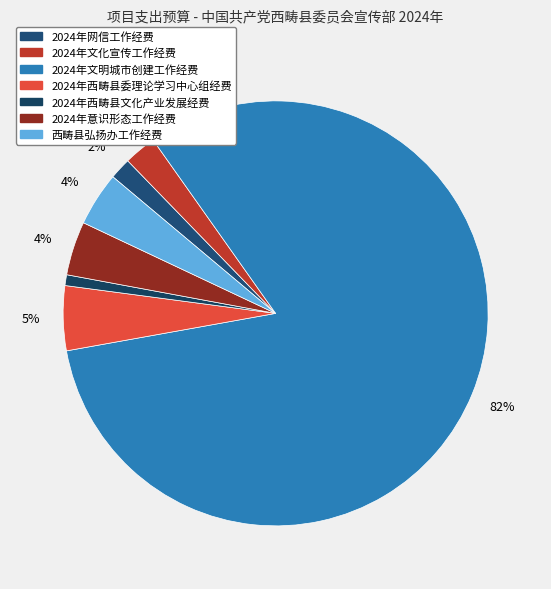

What percentage is NOT represented by 2024年西畴县文化产业发展经费?

99.2%